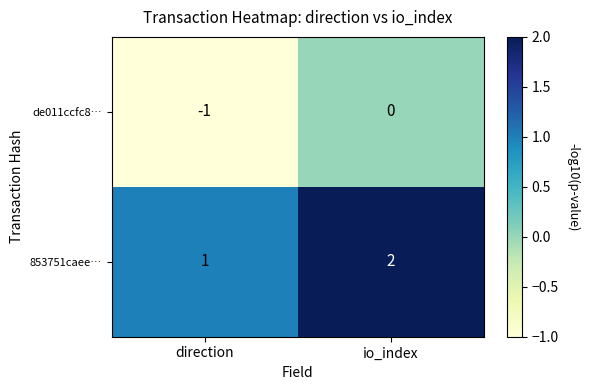

Reading right to left, list all the values displayed in this chart.

de011ccfc8…: 0	-1
853751caee…: 2	1